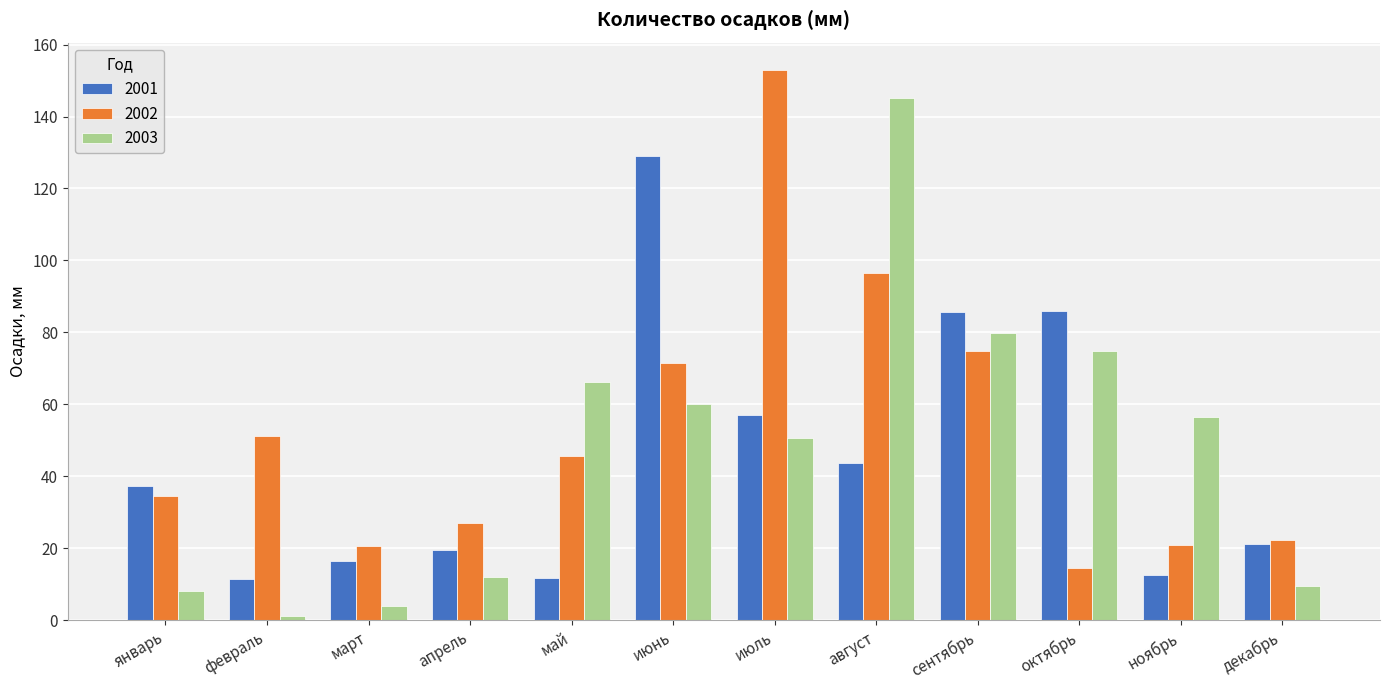

Rank the series at июль from highest to lowest value.

2002, 2001, 2003